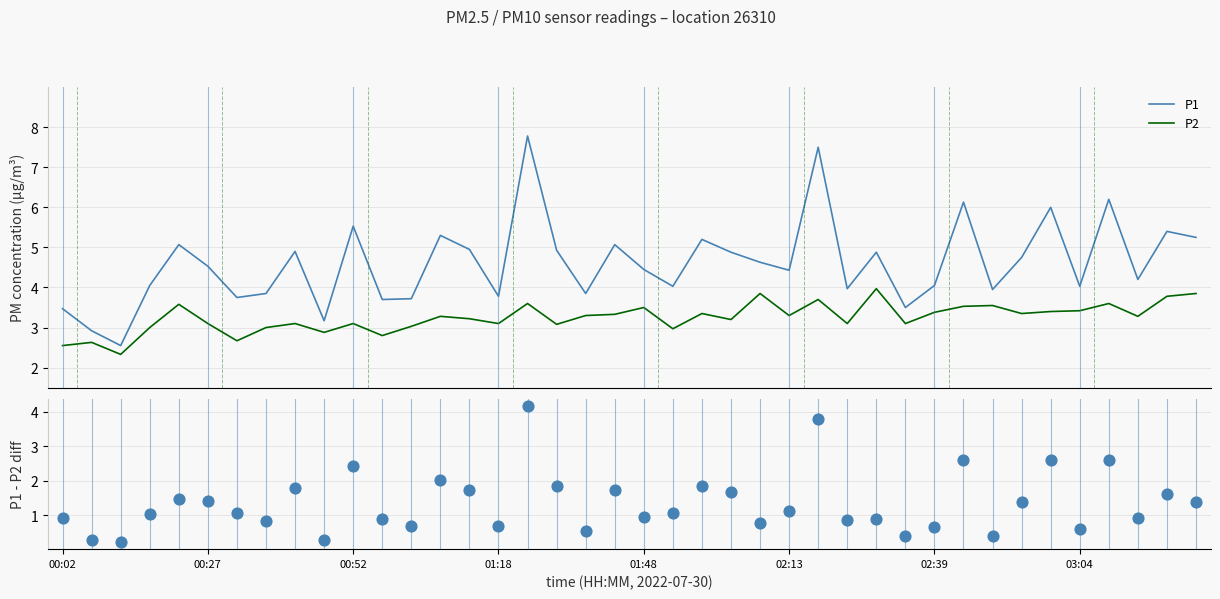

True or false: P1 and P2 intersect in this chart.

False